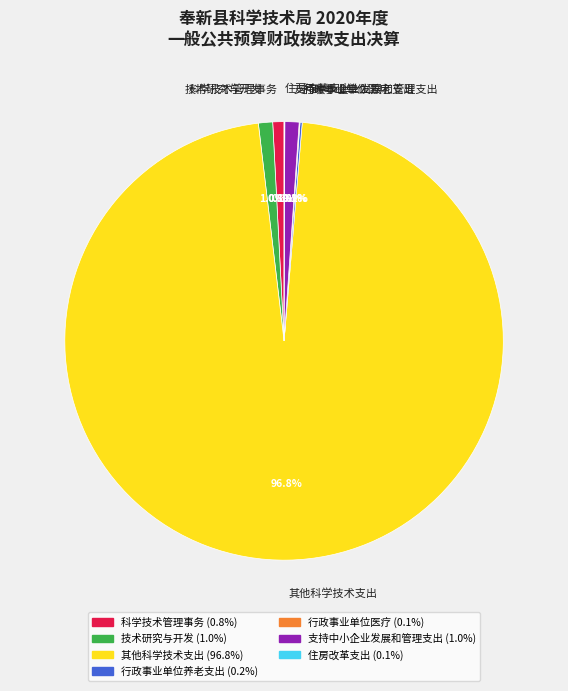

What portion of the pie excludes 支持中小企业发展和管理支出?

99.0%